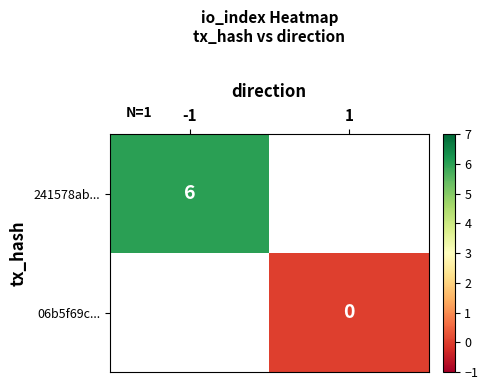

Is the value of 06b5f69c... at 1 greater than the value of 241578ab... at -1?

No